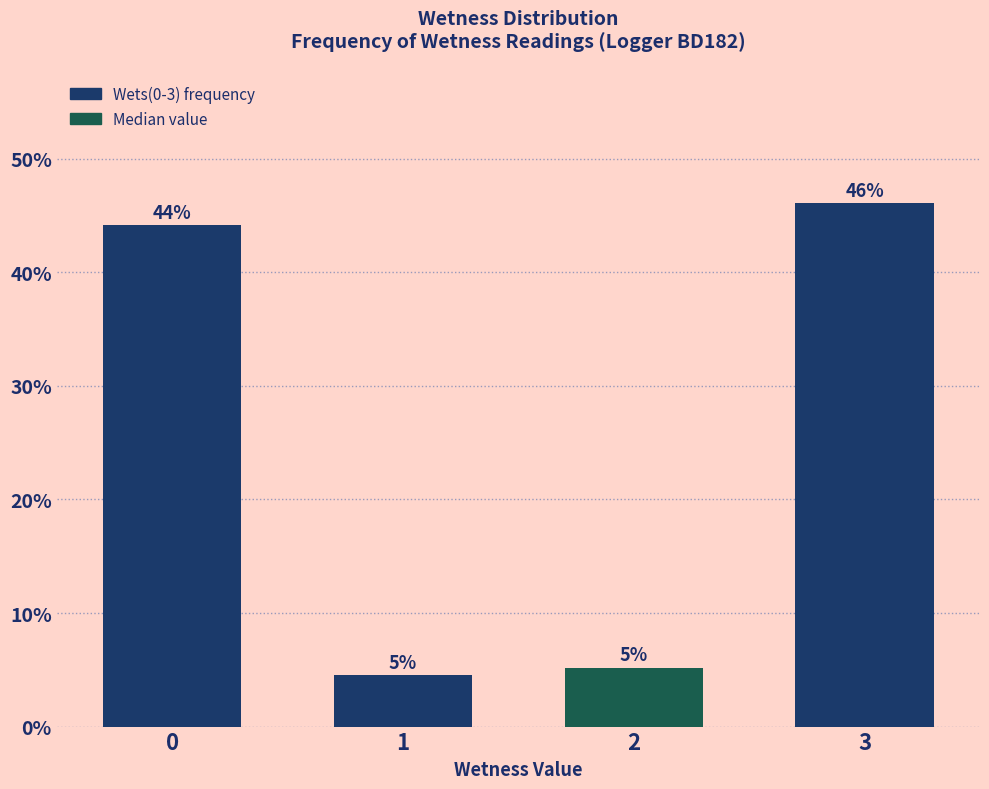

Which has a higher value, 3 or 1?

3